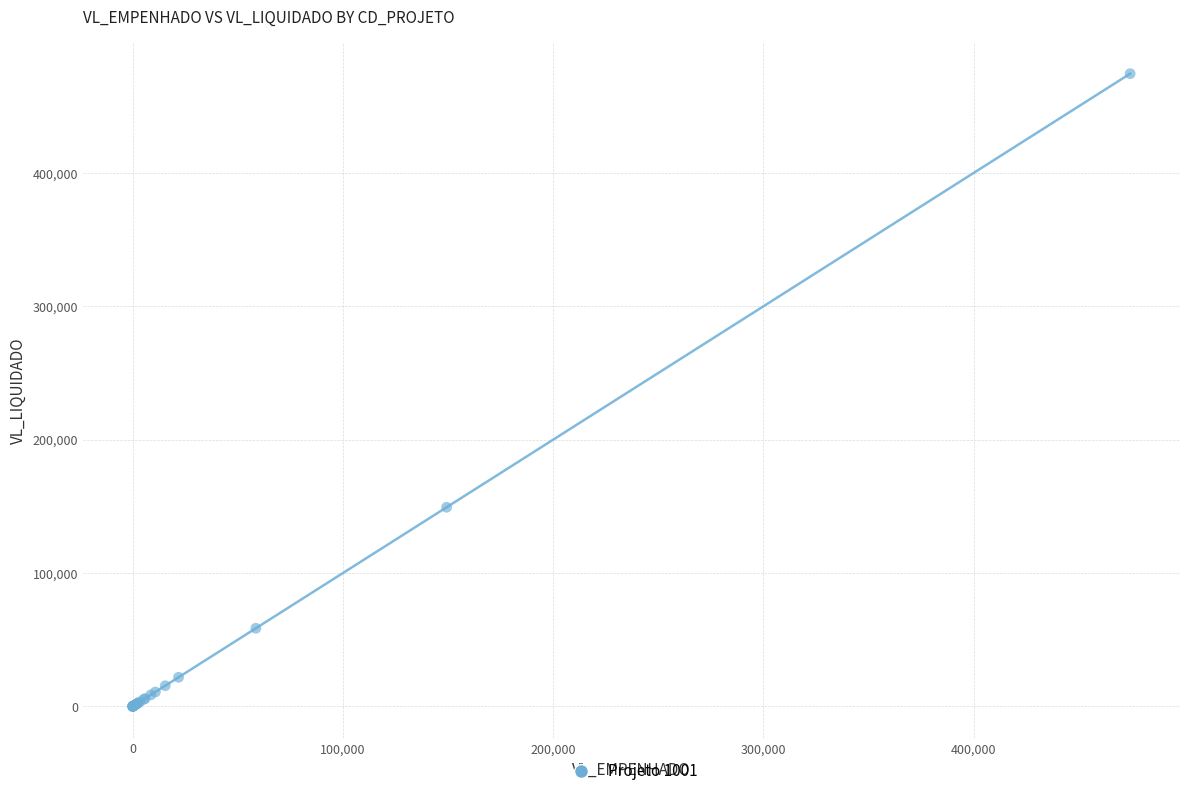

What Y value in the scatter plot is closest to 237243?

149302.0